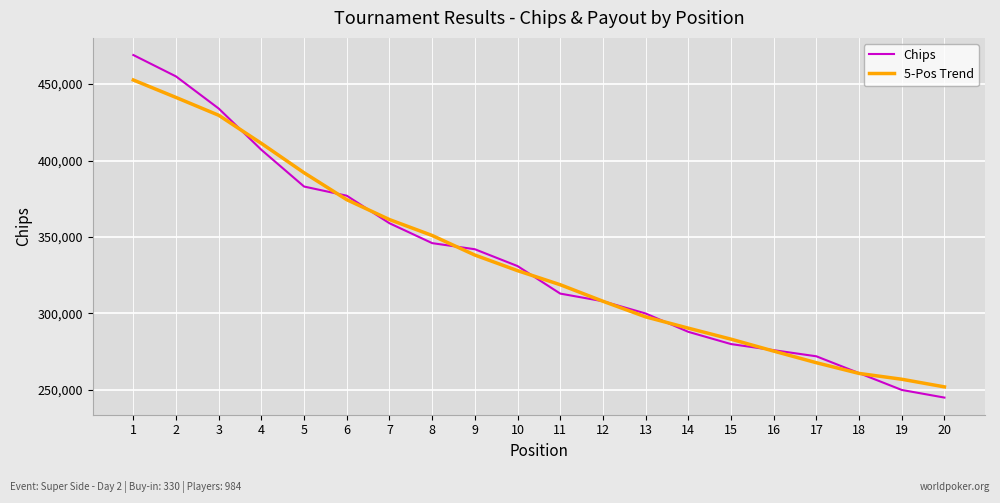

True or false: 5-Pos Trend has a value of 392000.0 at 5.

True